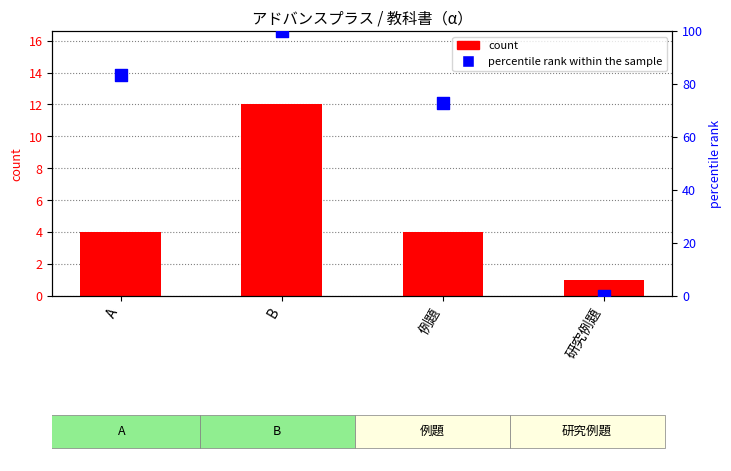

At how many categories does at least one series exceed 37?

3